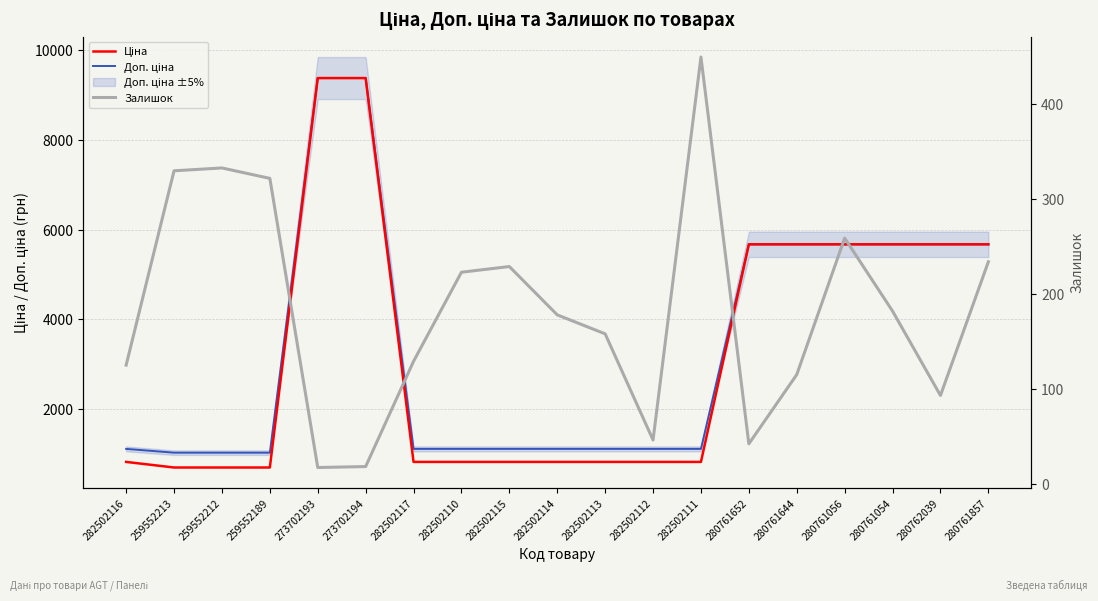

How many data points in Доп. ціна are less than 1109?

3